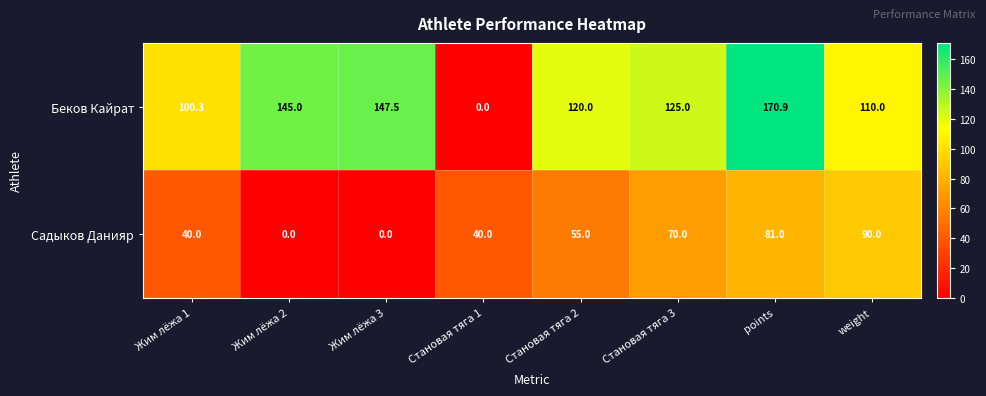

Count the number of data series in this chart.

2